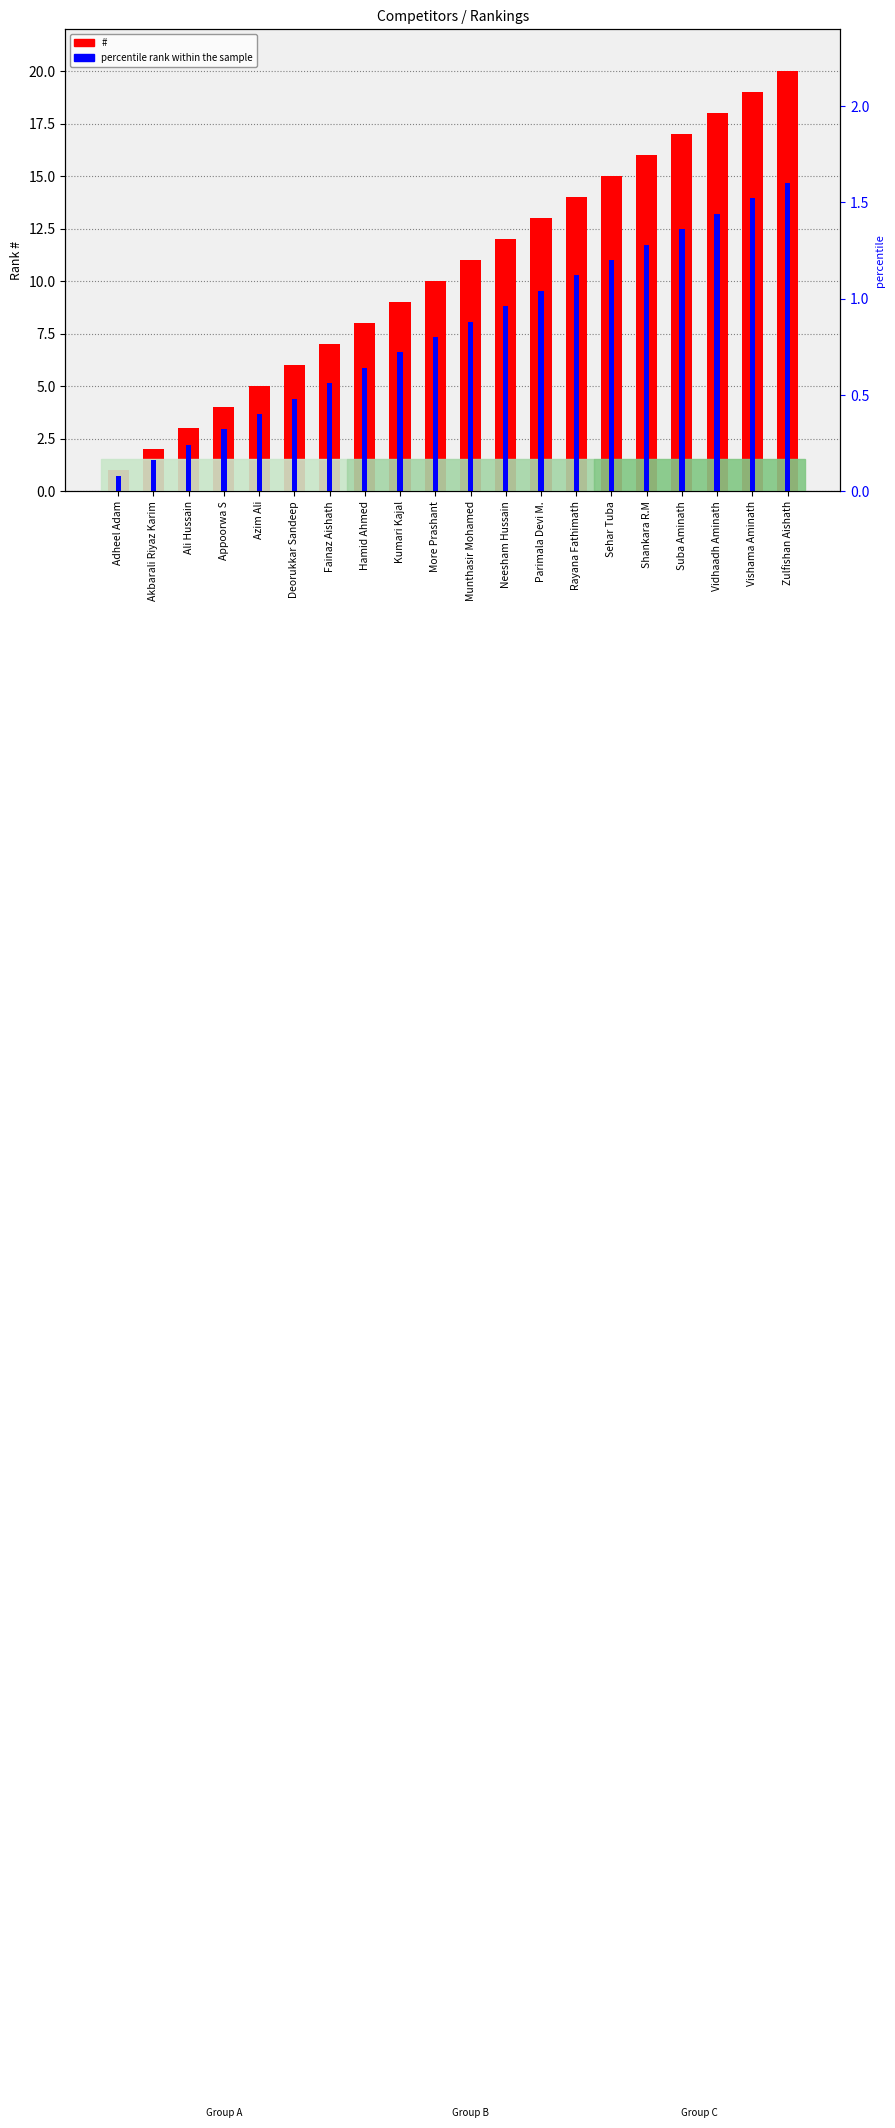

The percentile rank within the sample series shows 1.0 at Fainaz Aishath. True or false?

False